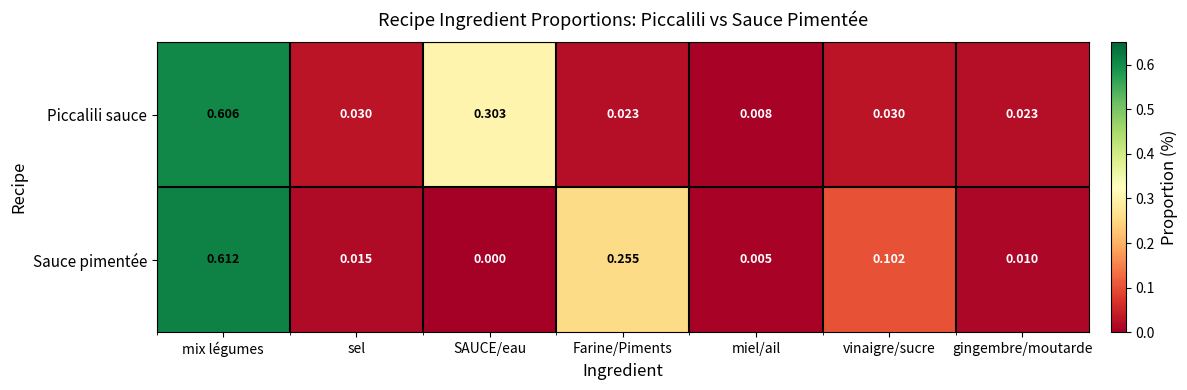

Which series changed the most between Farine/Piments and vinaigre/sucre?

Sauce pimentée